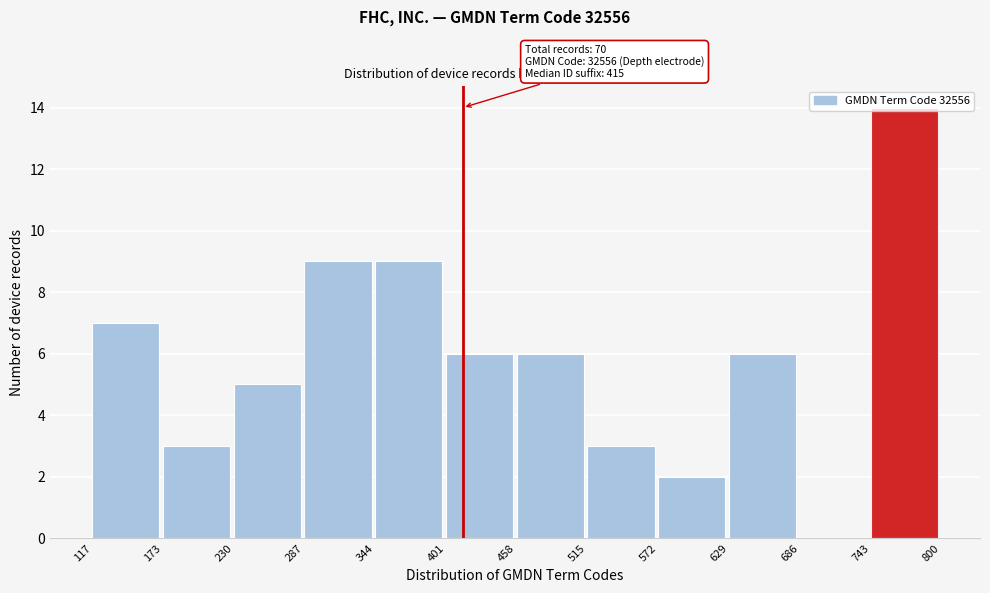

Which range on the x-axis has the tallest bar?

743 to 800